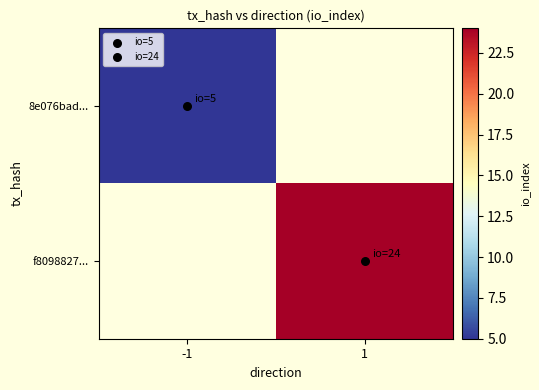

True or false: f8098827... has a value of 36.6 at 1.

False